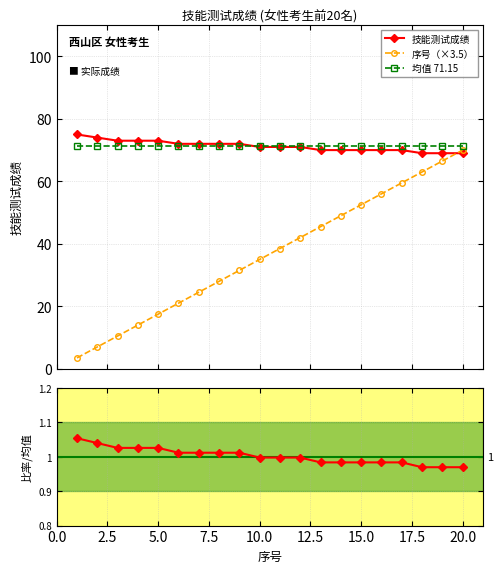

What is the value of the 均值 71.15 point at the 20th from the left?

71.2